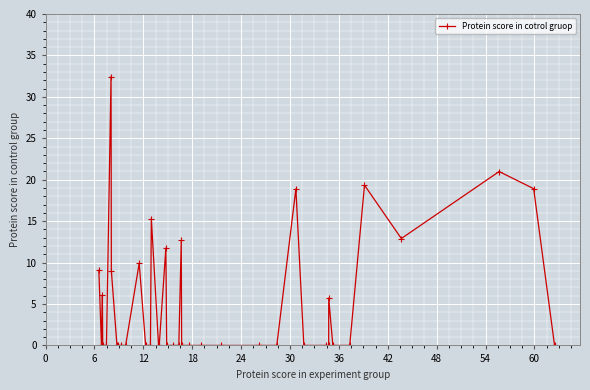

True or false: there are more than 2 points higher than both neighbors.

True